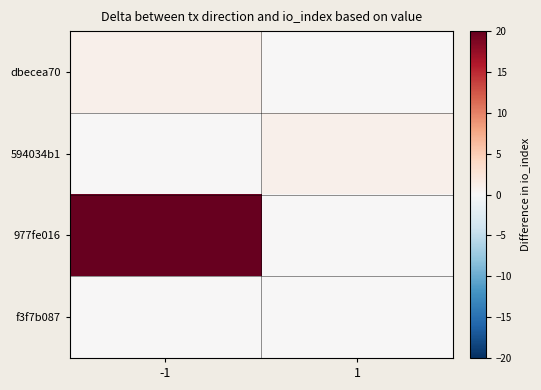

True or false: 977fe016 has a value of 20 at -1.

True